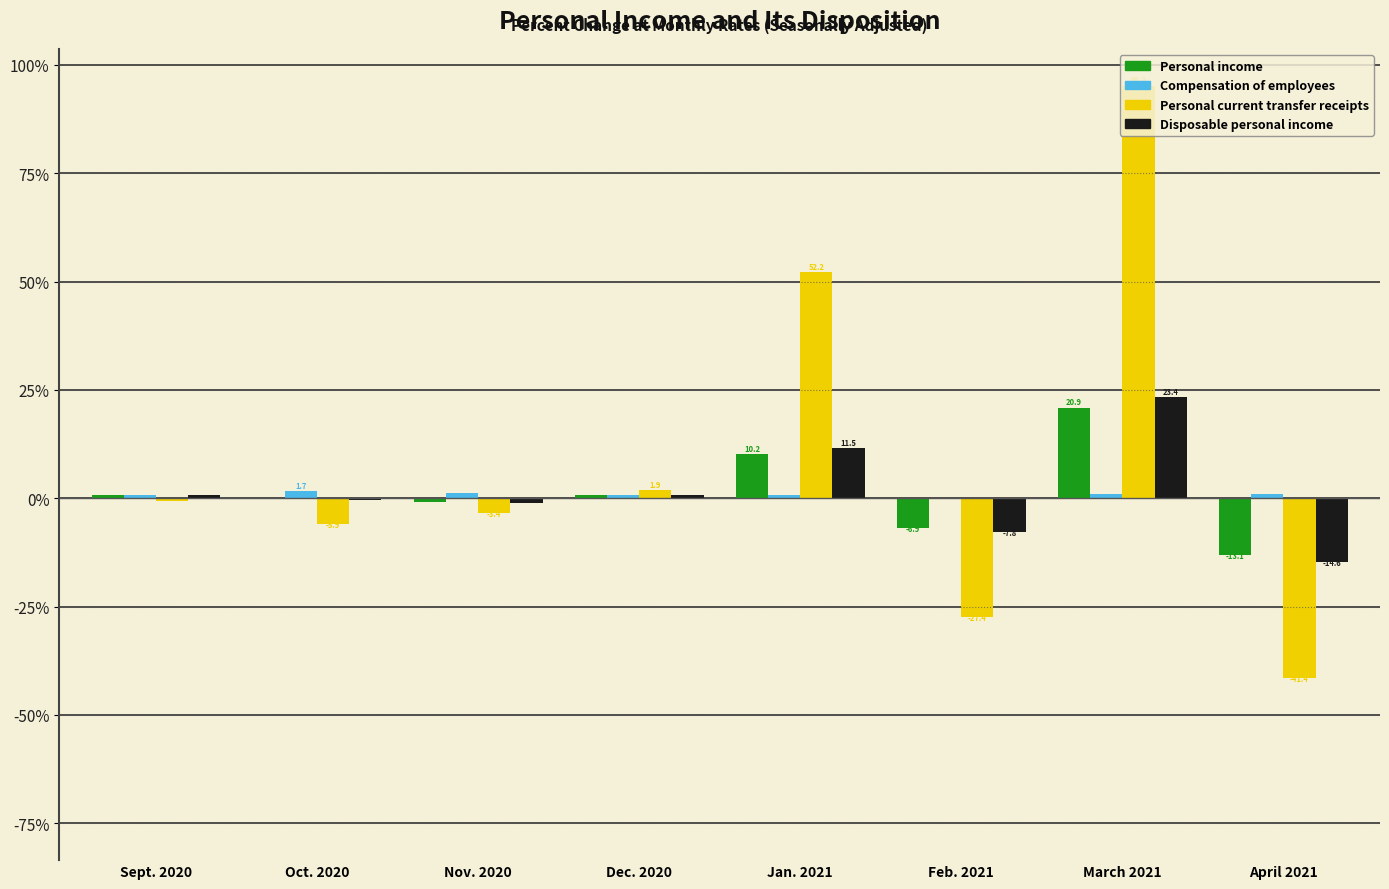

Which series changed the most between Feb. 2021 and March 2021?

Personal current transfer receipts